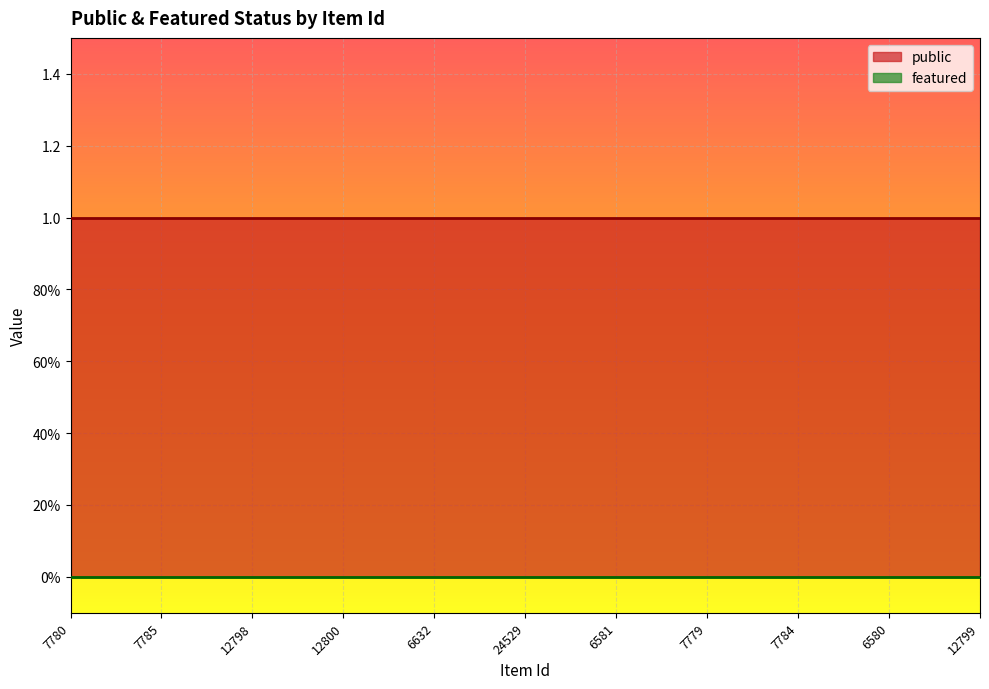

Rank the series by their average value, from lowest to highest.

featured, public